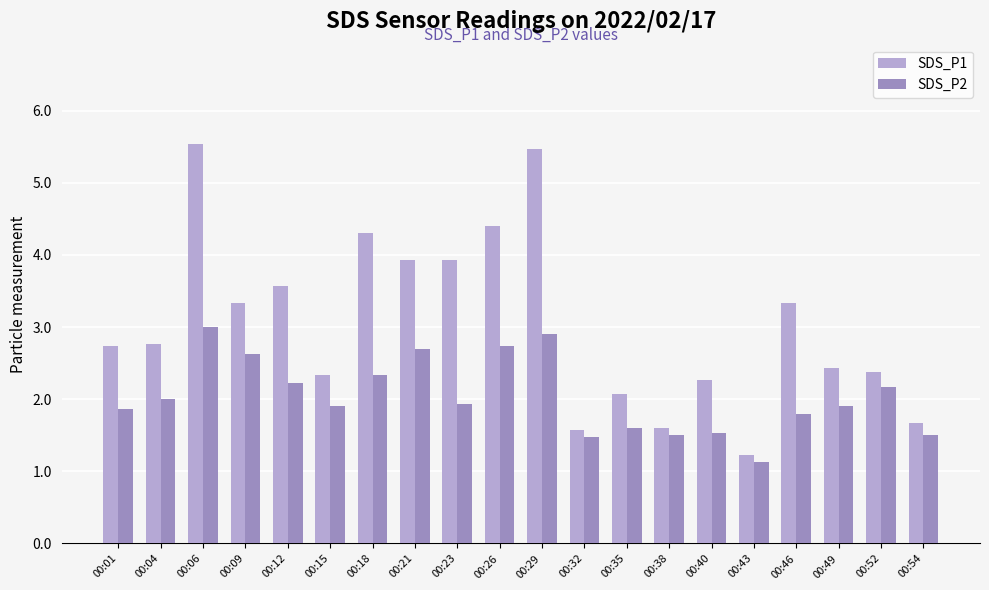

What is the minimum value for SDS_P2?

1.1